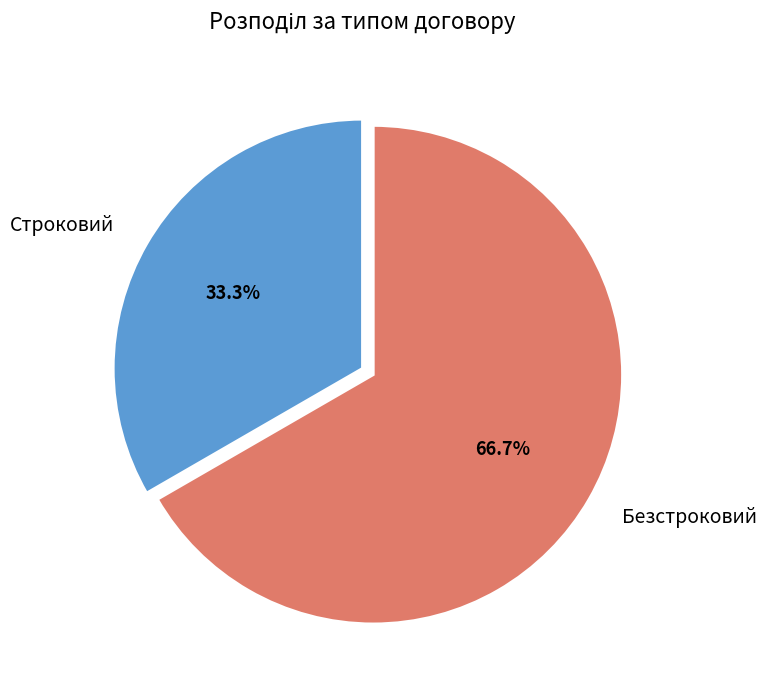

What percentage do Безстроковий and Строковий together represent?

100.0%